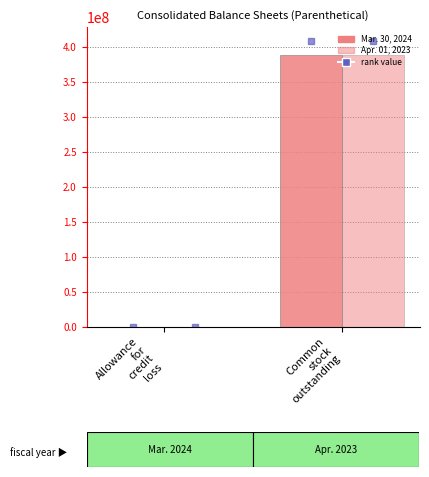

What is the sum of all Mar. 30, 2024 values?

388862588